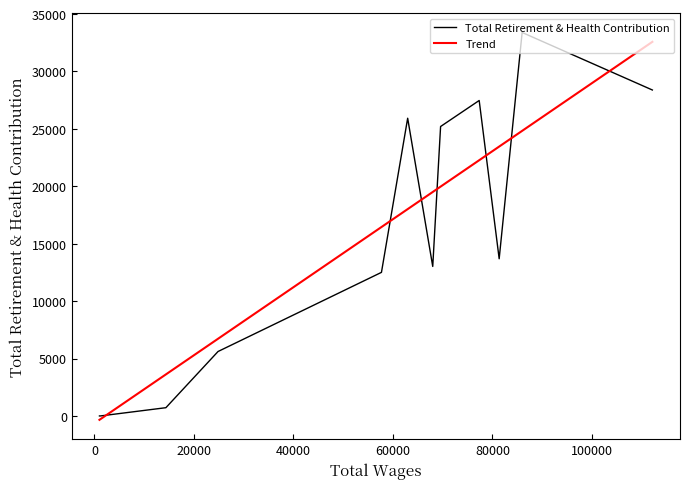

The chart shows a value of 9991 at 8. True or false?

False